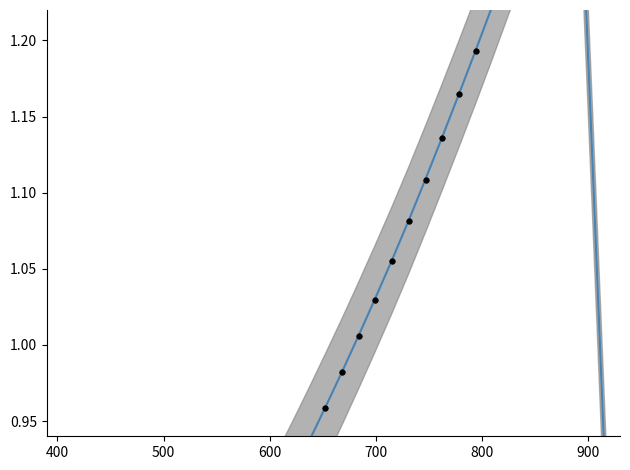

True or false: measured and smoothed cross at least once.

True